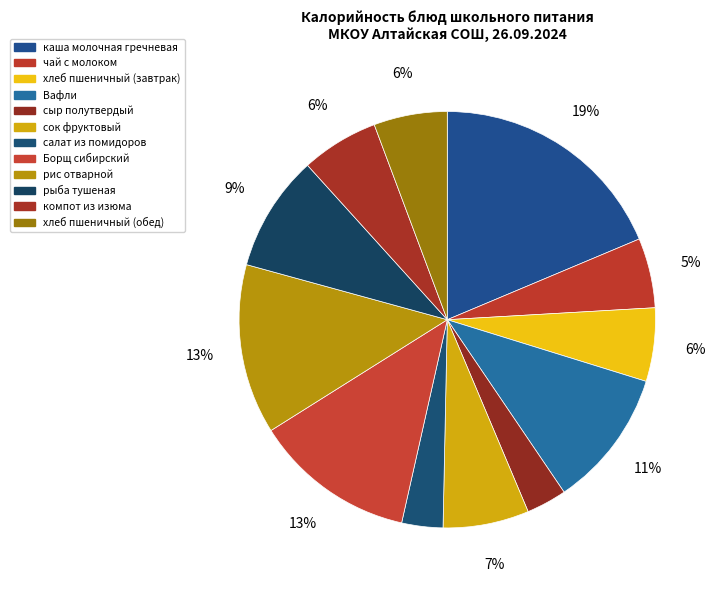

Combined, what portion of the pie is рис отварной and компот из изюма?

19.2%